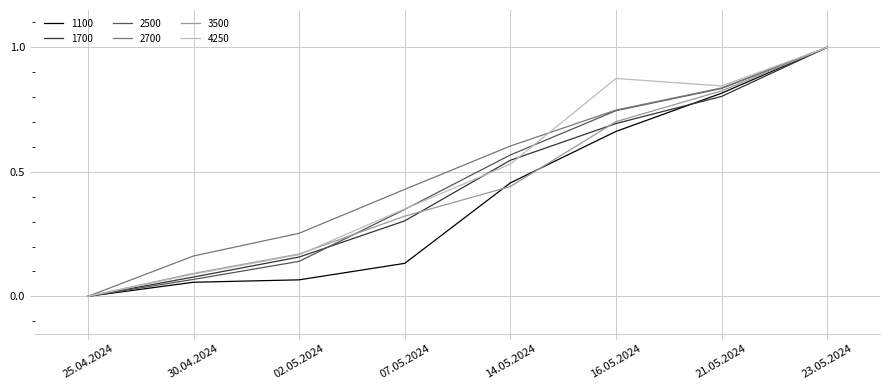

Between 25.04.2024 and 30.04.2024, which series saw the biggest shift?

2700